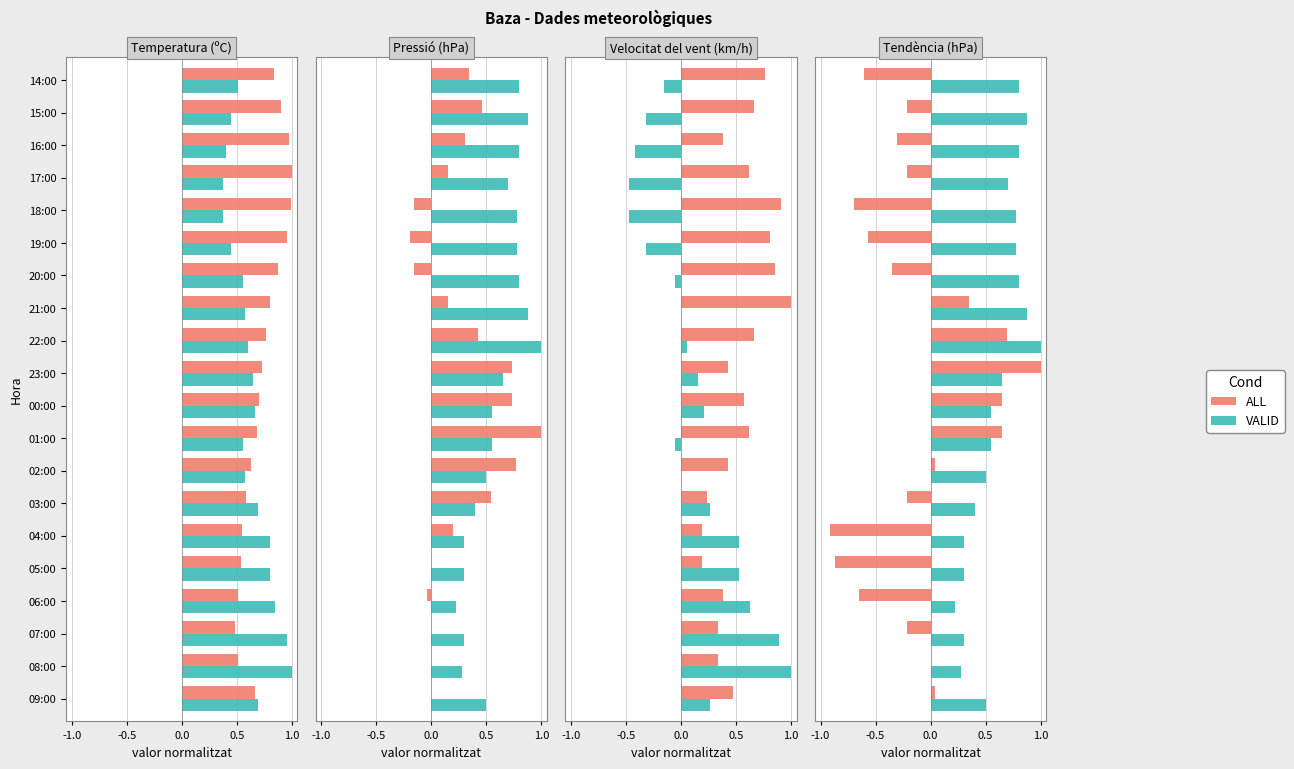

What are all the series names shown in the legend?

ALL, VALID